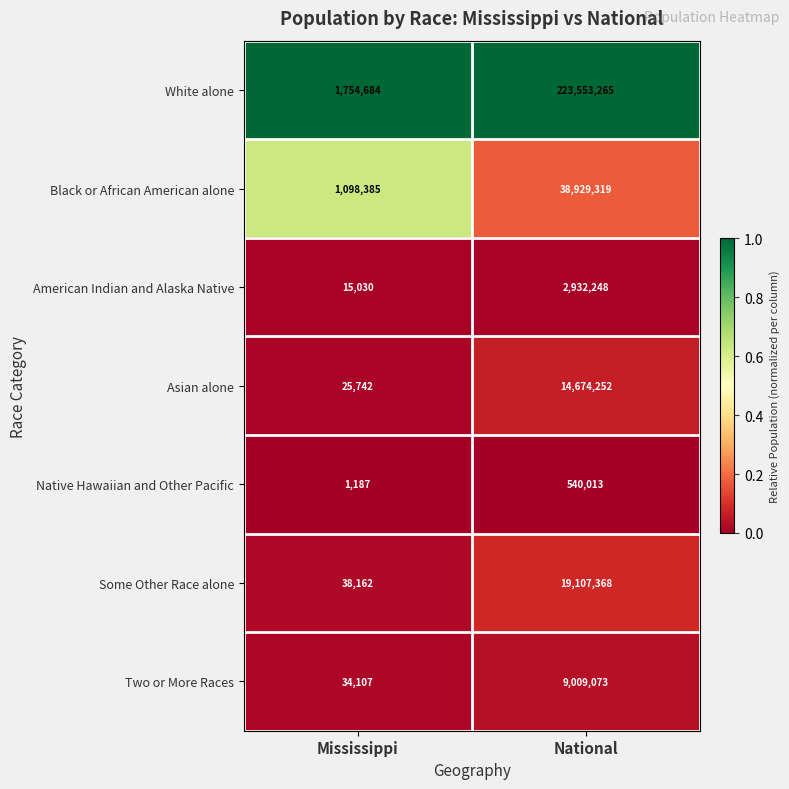

Rank the categories by Black or African American alone value from lowest to highest.

Mississippi, National